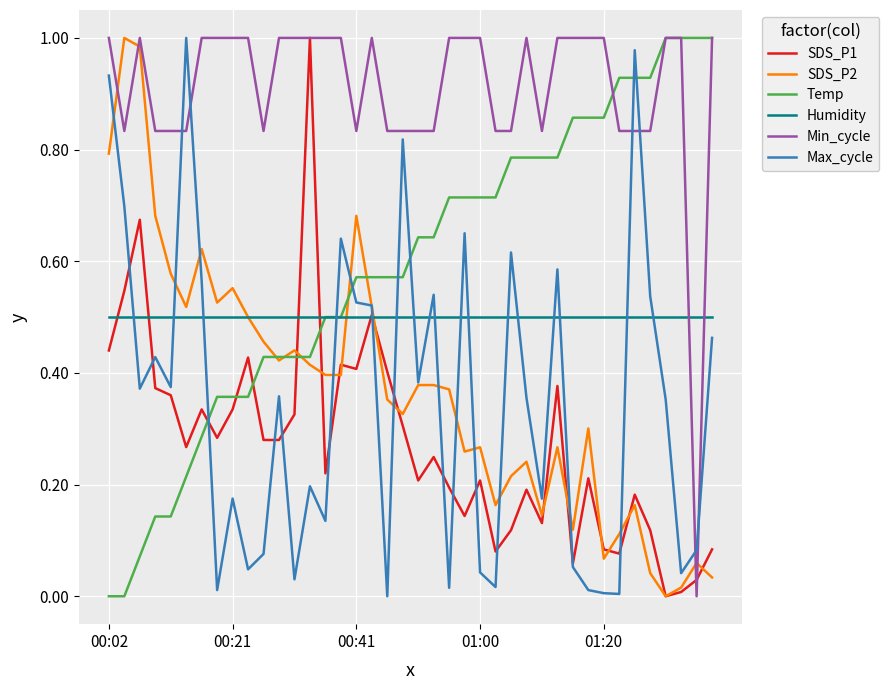

What is the sum of all Max_cycle values?

13.8